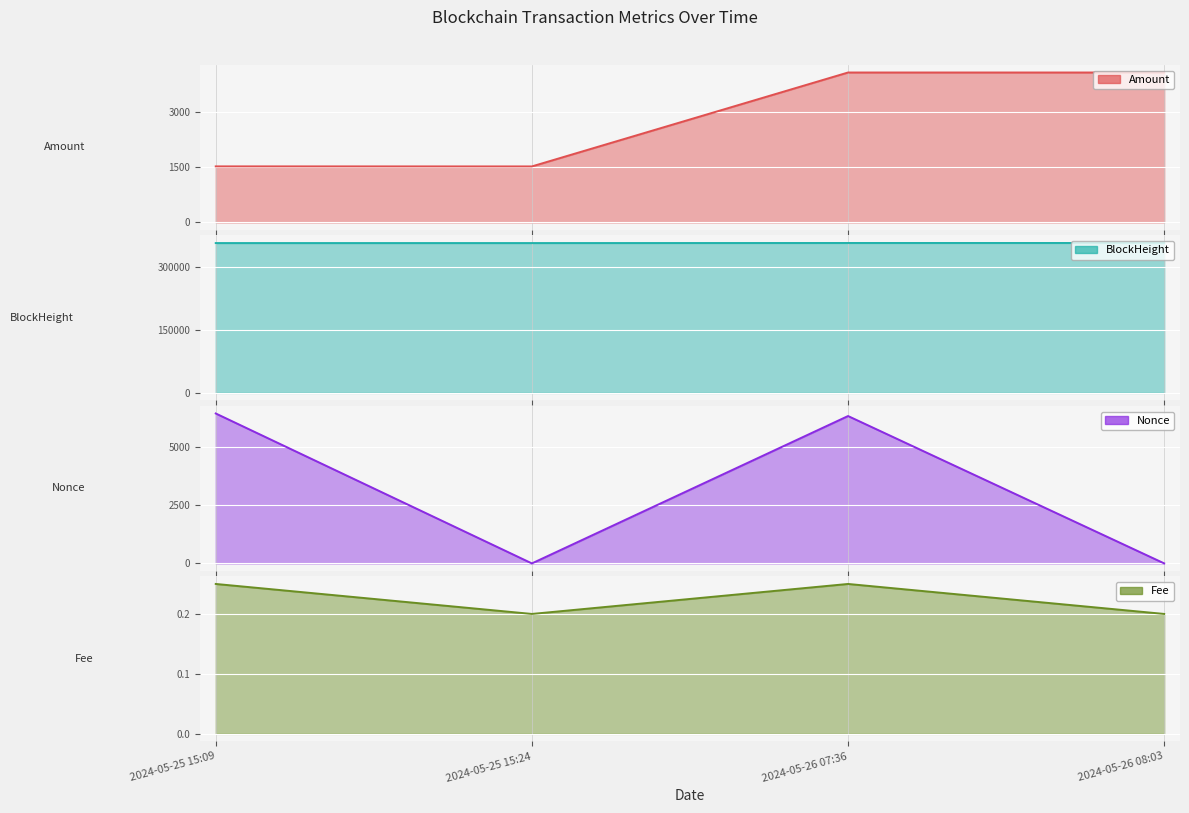

How many lines are shown in the chart?

4